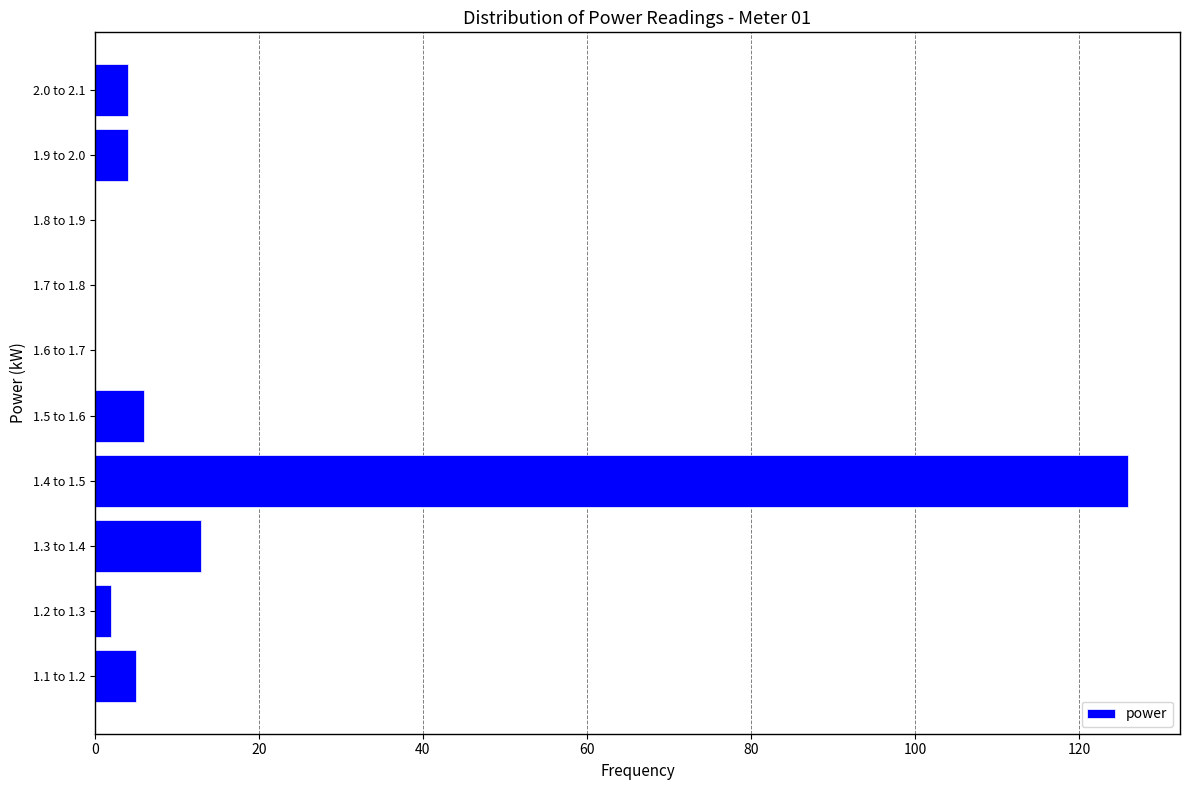

Reading bottom to top, transcribe all the data shown in this chart.

1.1 to 1.2=5	1.2 to 1.3=2	1.3 to 1.4=13	1.4 to 1.5=126	1.5 to 1.6=6	1.6 to 1.7=0	1.7 to 1.8=0	1.8 to 1.9=0	1.9 to 2.0=4	2.0 to 2.1=4